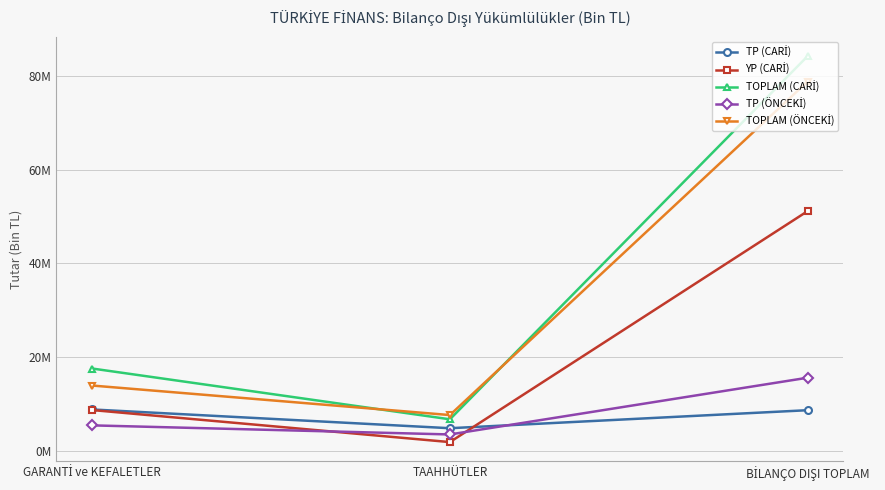

Does the chart display data point markers on the line(s)?

Yes